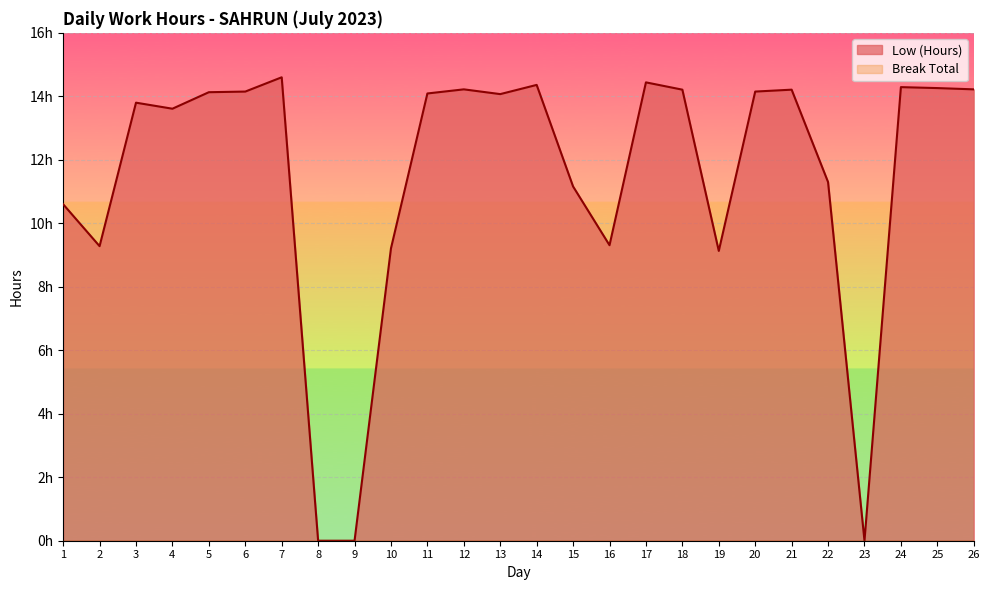

Where is the data nearest to the value 7?

19